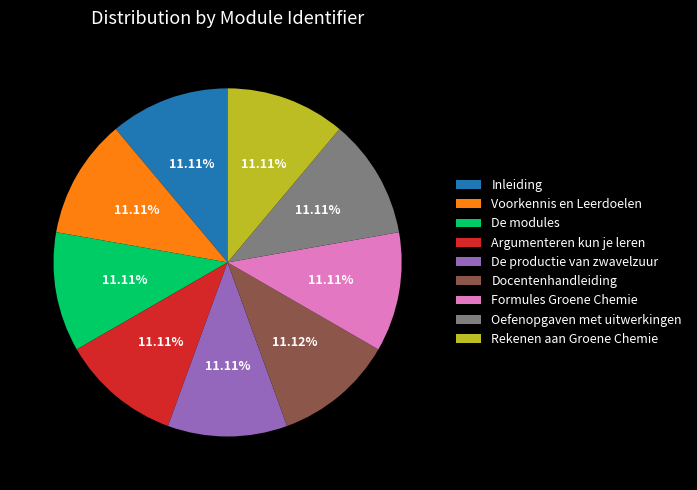

The Formules Groene Chemie slice represents 11% of the pie. True or false?

True